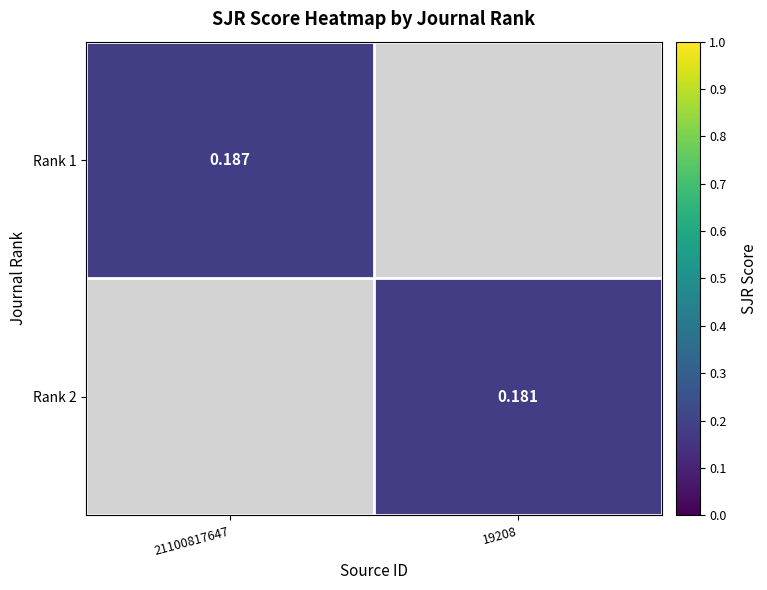

Is the value of Rank 2 at 19208 greater than the value of Rank 1 at 21100817647?

No